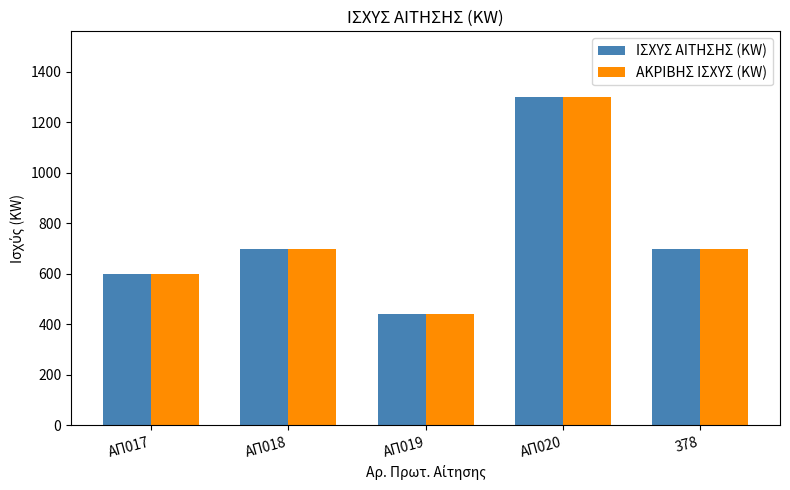

What is the value of the ΙΣΧΥΣ ΑΙΤΗΣΗΣ (KW) bar at the 2nd from the left?

700